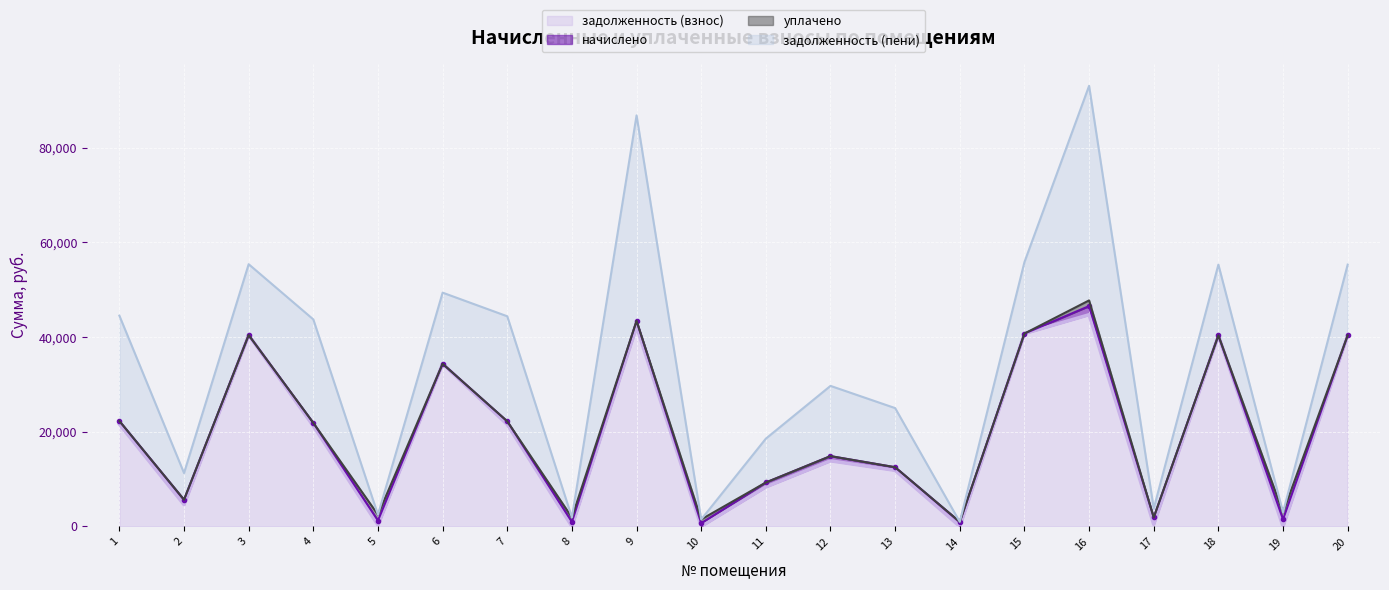

What is the maximum value for задолженность (взнос)?

44732.9